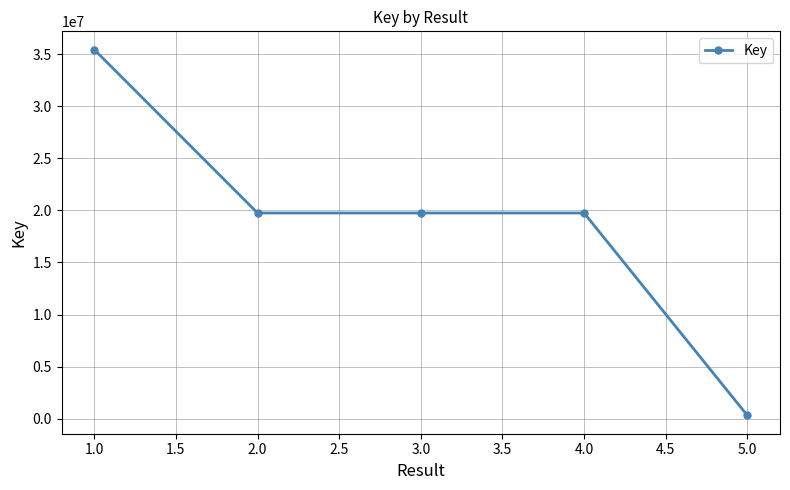

What is the maximum value shown in the chart?

35437396